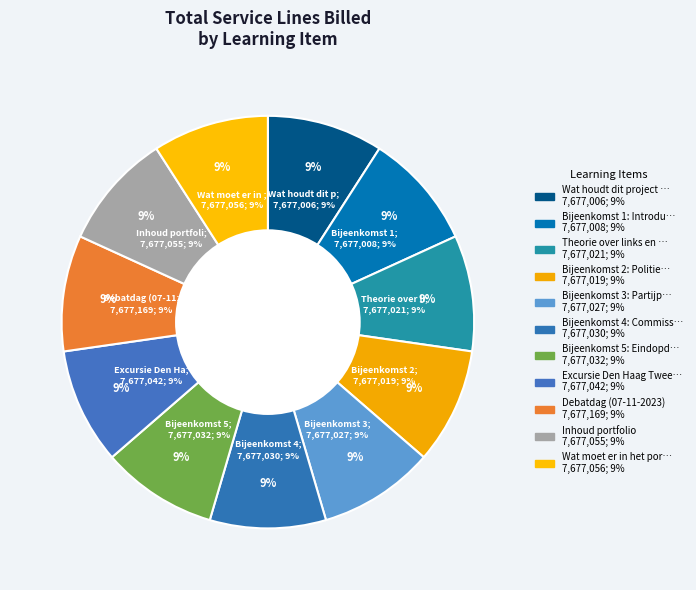

To the nearest percent, what portion does Bijeenkomst 5: Eindopdracht represent?

9%